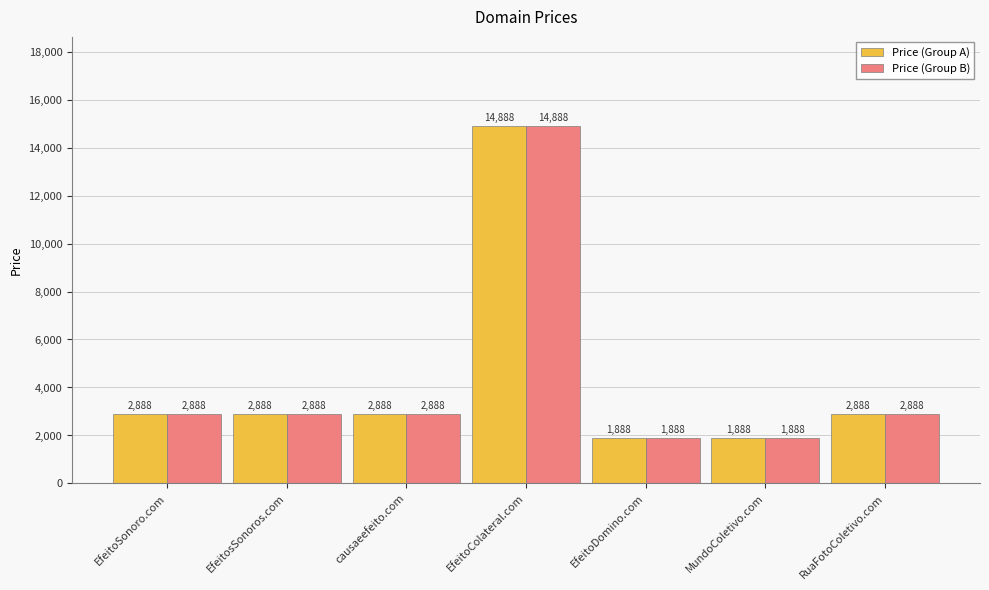

Reading left to right, what are all the values shown in this chart?

Price (Group A): EfeitoSonoro.com=2888	EfeitosSonoros.com=2888	causaeefeito.com=2888	EfeitoColateral.com=14888	EfeitoDomino.com=1888	MundoColetivo.com=1888	RuaFotoColetivo.com=2888
Price (Group B): EfeitoSonoro.com=2888	EfeitosSonoros.com=2888	causaeefeito.com=2888	EfeitoColateral.com=14888	EfeitoDomino.com=1888	MundoColetivo.com=1888	RuaFotoColetivo.com=2888